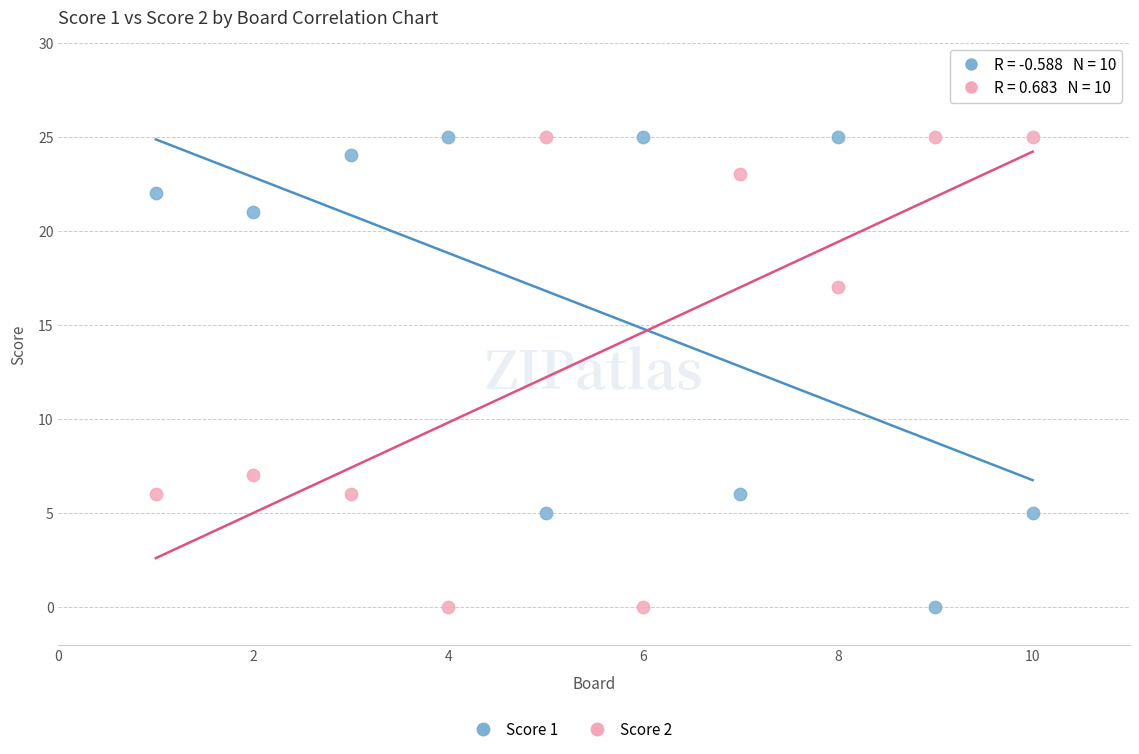

What is the X range (max minus min) for the scatter plot?

9